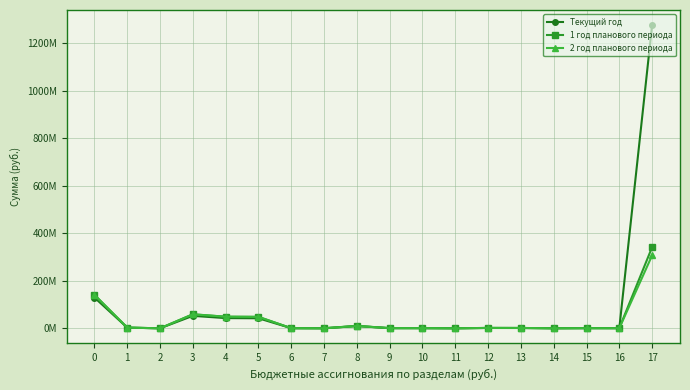

Does the chart have visible grid lines?

Yes